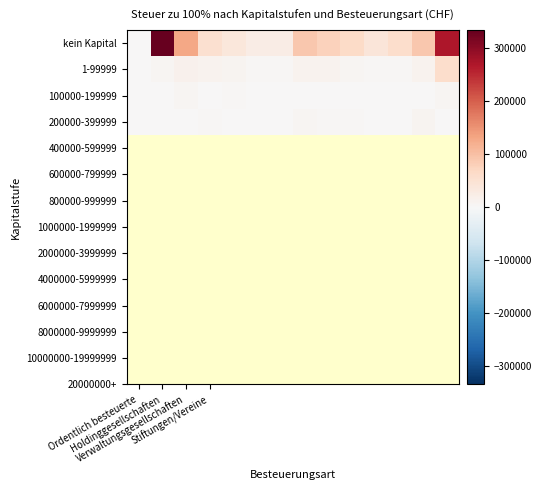

At which category does the chart reach its minimum across all series?

Ordentlich besteuerte